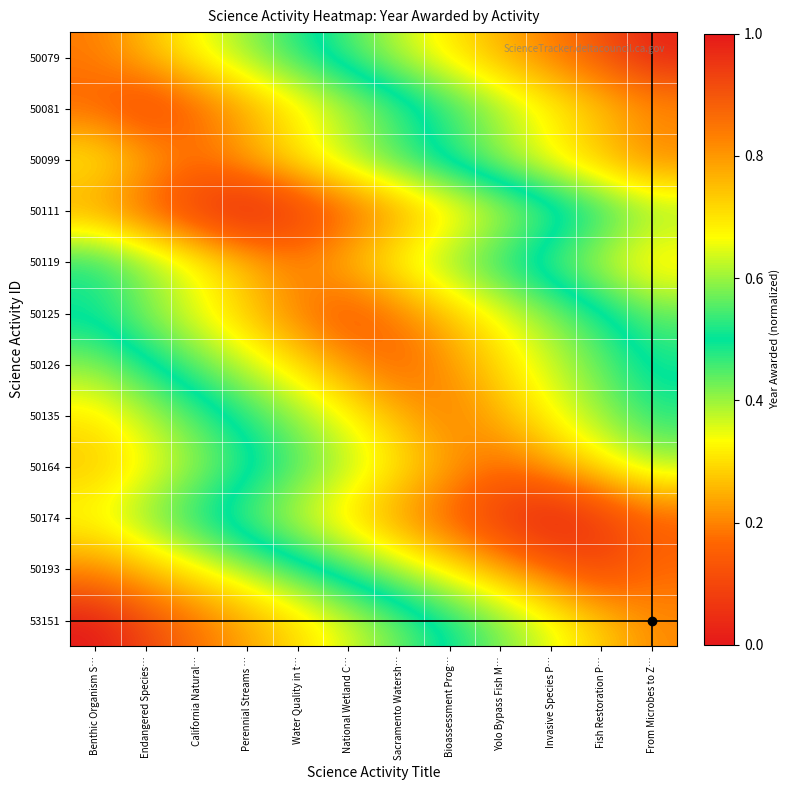

What is the total value across all series at Sacramento Watersh…?

4.2